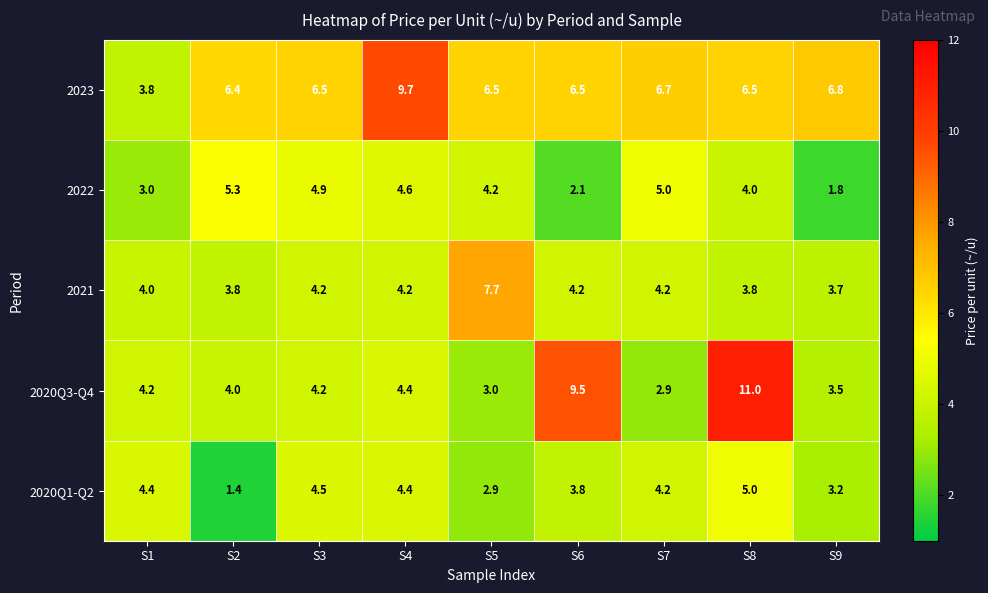

At which label is 2020Q1-Q2 closest to 3?

S5